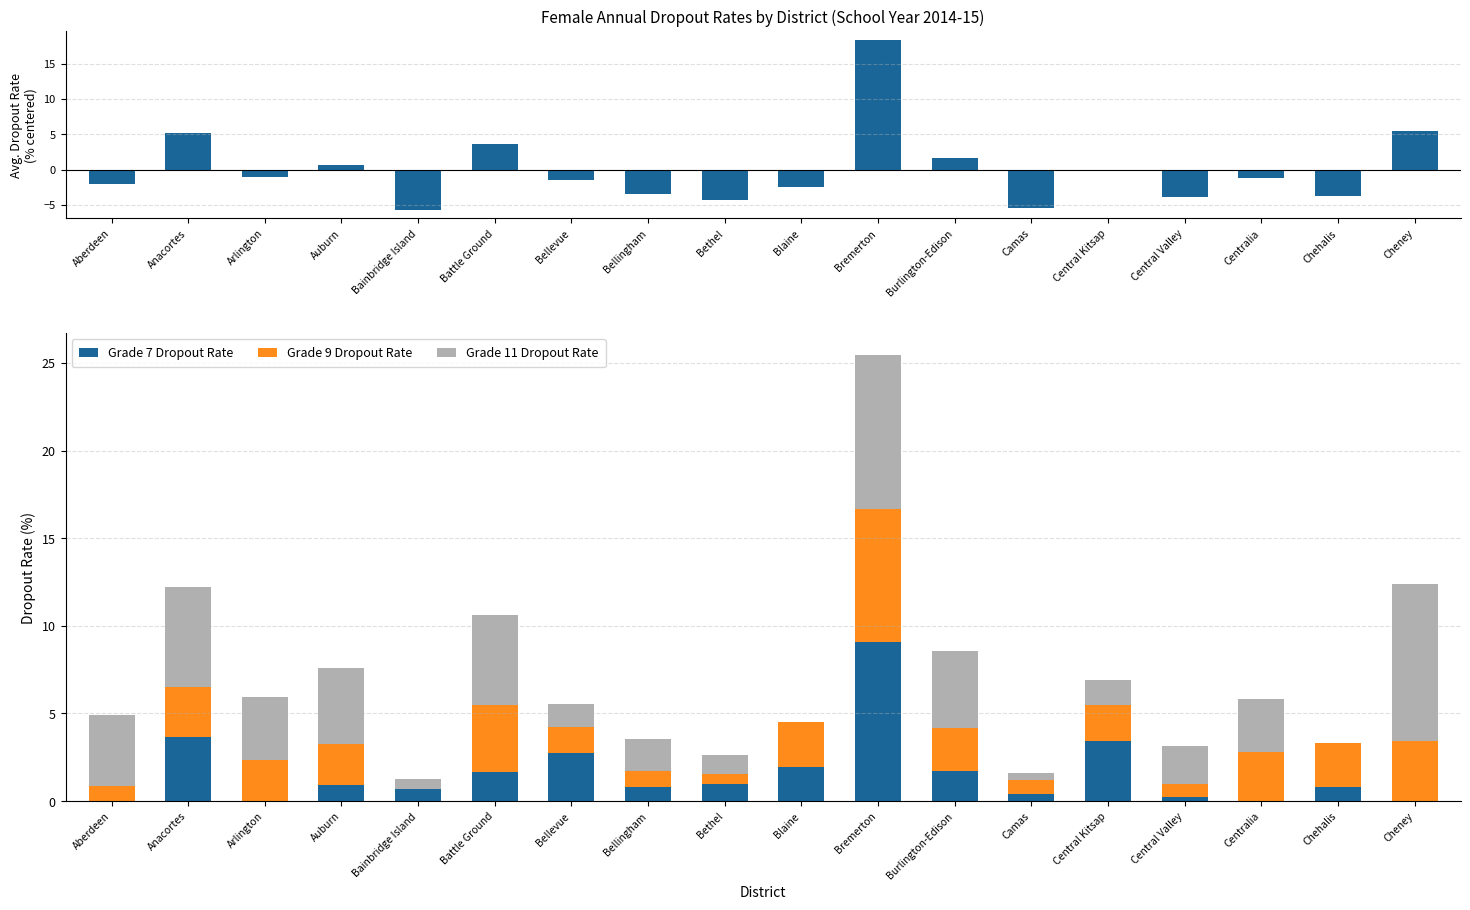

Is it true that Grade 11 Dropout Rate equals 14.1 at Cheney?

False